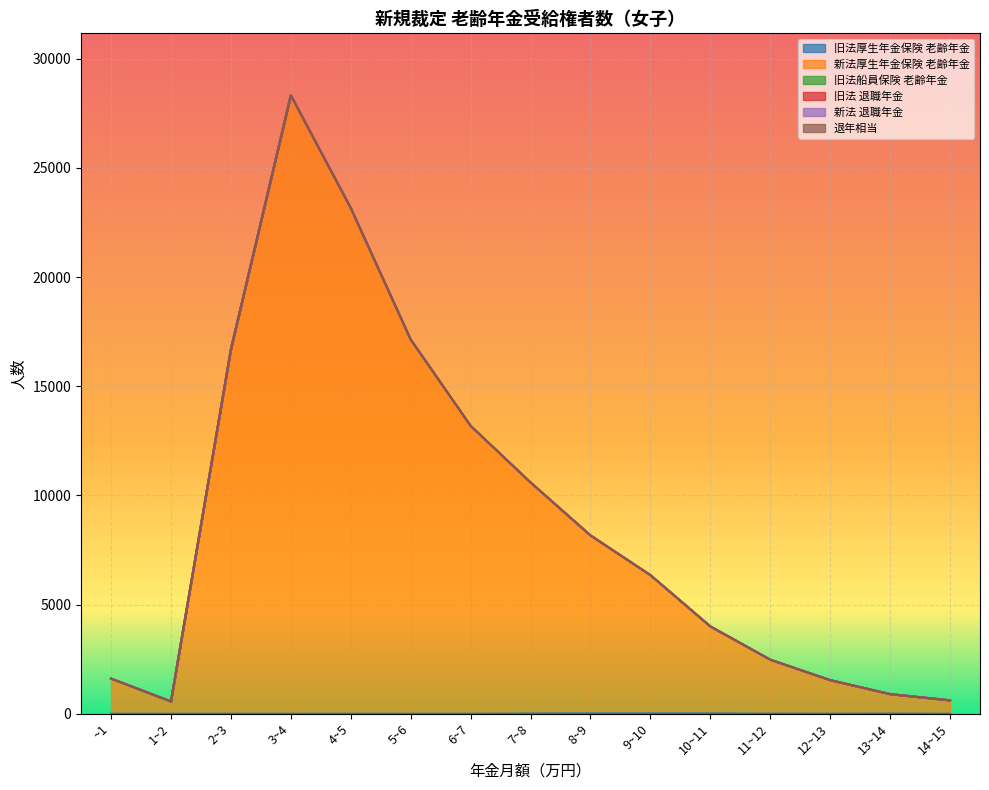

How many interior local valleys does the 旧法厚生年金保険 老齢年金 series have?

1